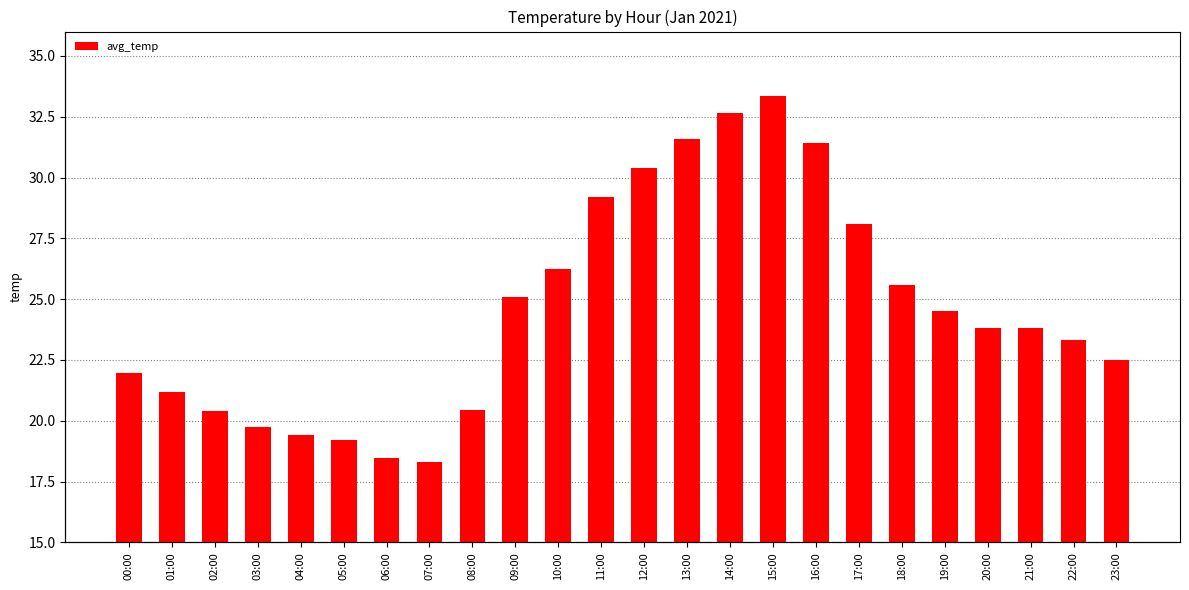

Reading left to right, transcribe all the data shown in this chart.

00:00=21.9	01:00=21.2	02:00=20.4	03:00=19.8	04:00=19.4	05:00=19.2	06:00=18.4	07:00=18.3	08:00=20.4	09:00=25.1	10:00=26.2	11:00=29.2	12:00=30.4	13:00=31.6	14:00=32.6	15:00=33.4	16:00=31.4	17:00=28.1	18:00=25.6	19:00=24.5	20:00=23.8	21:00=23.8	22:00=23.3	23:00=22.5